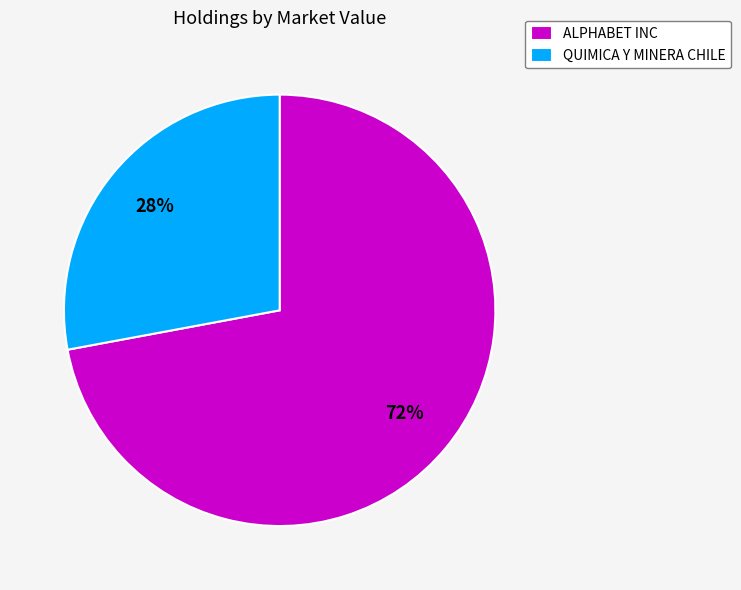

To the nearest percent, what is the difference between the largest and smallest slice percentages?

44%